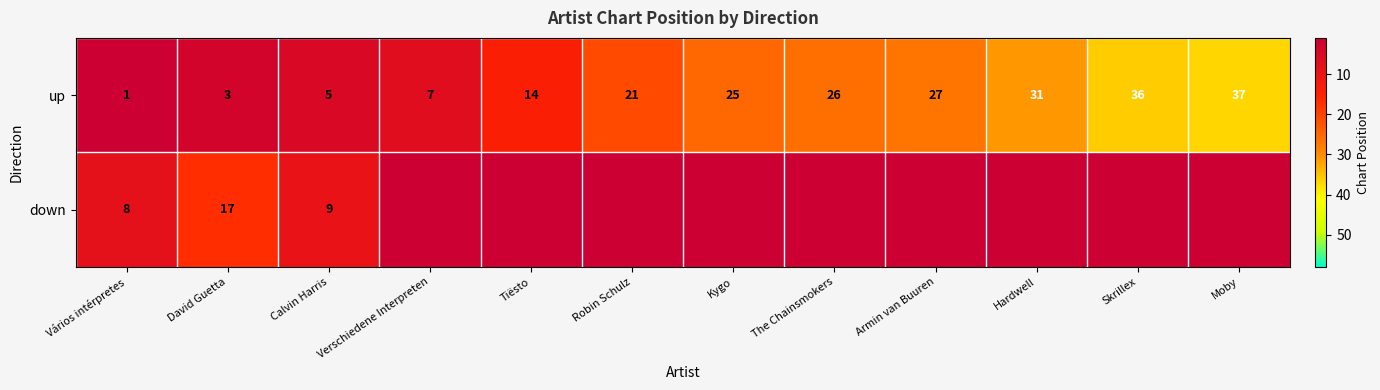

List the labels in order of up value, smallest first.

Vários intérpretes, David Guetta, Calvin Harris, Verschiedene Interpreten, Tiësto, Robin Schulz, Kygo, The Chainsmokers, Armin van Buuren, Hardwell, Skrillex, Moby